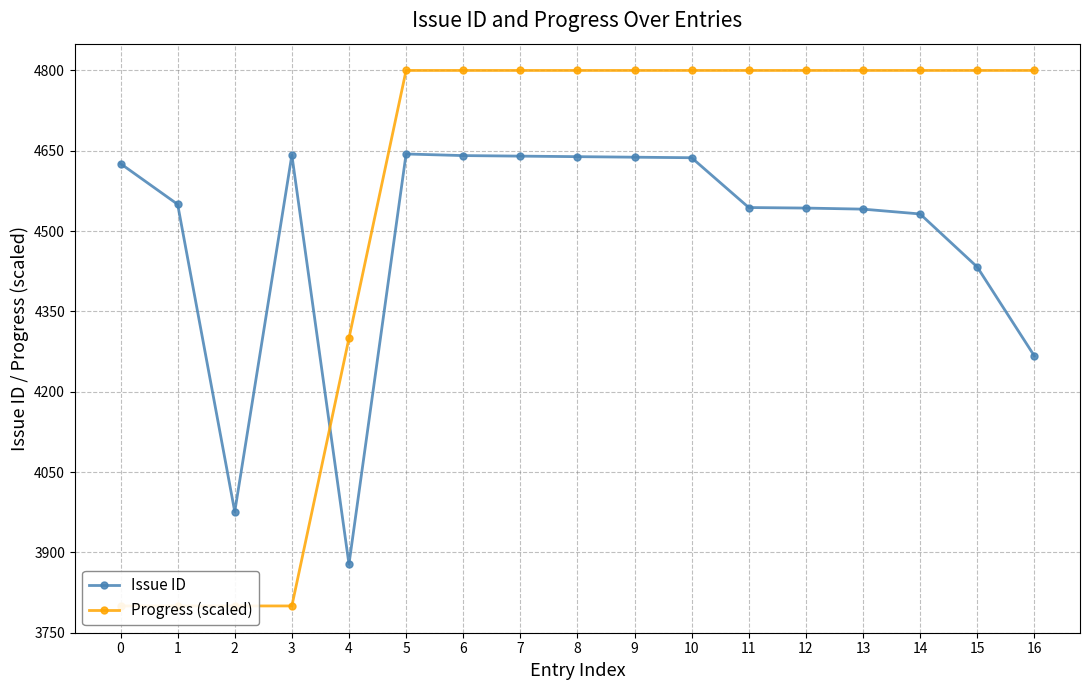

What is the value of the Issue ID point at the 11th from the left?

4637